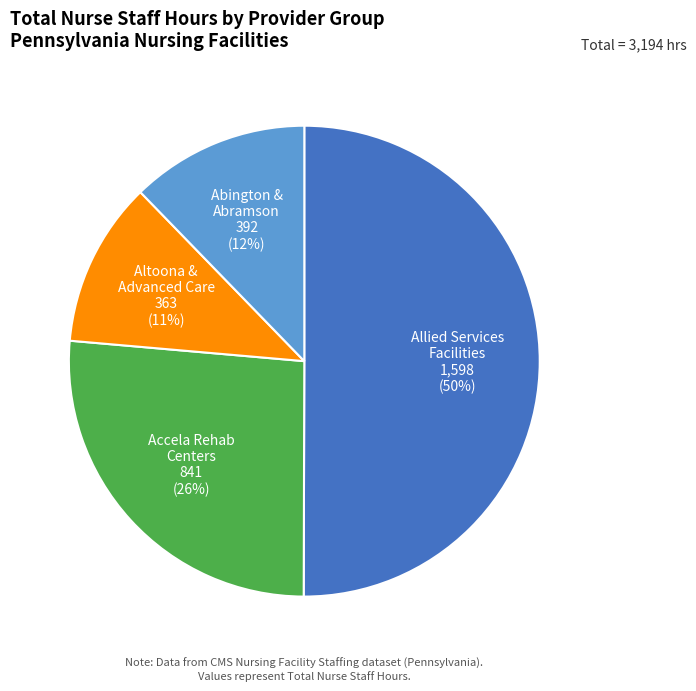

To the nearest percent, what is the difference between the largest and smallest slice percentages?

39%